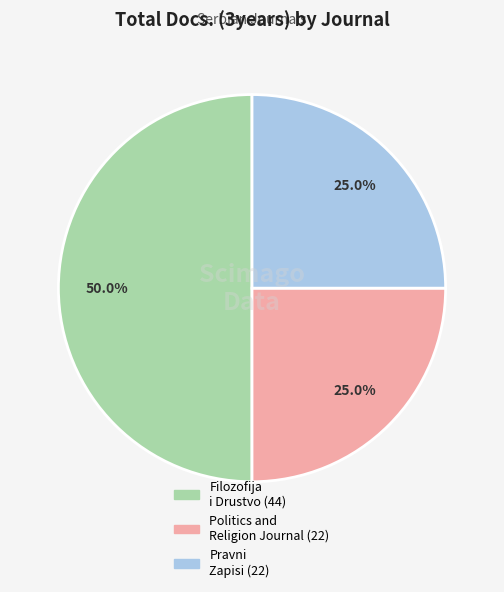

Does Pravni Zapisi account for over 50% of the chart?

No